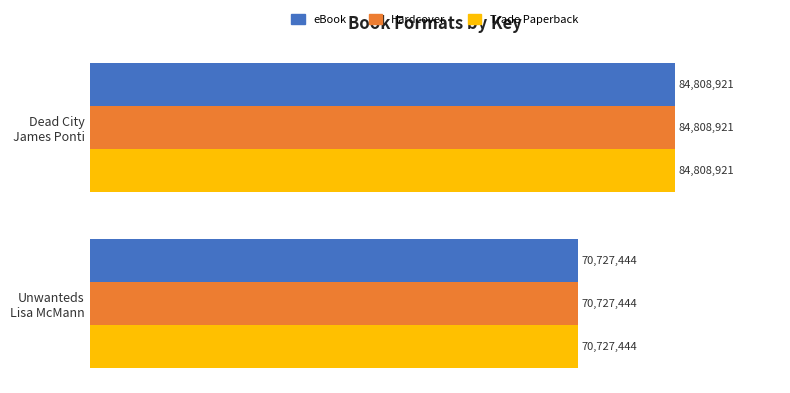

What are all the series names shown in the legend?

eBook, Hardcover, Trade Paperback